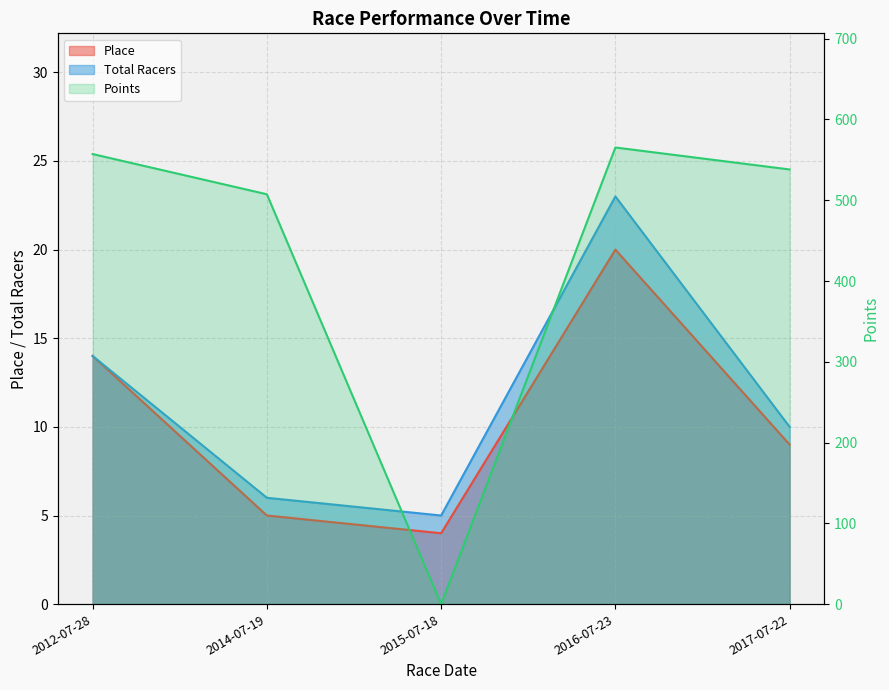

How many positive values does the Points series have?

4